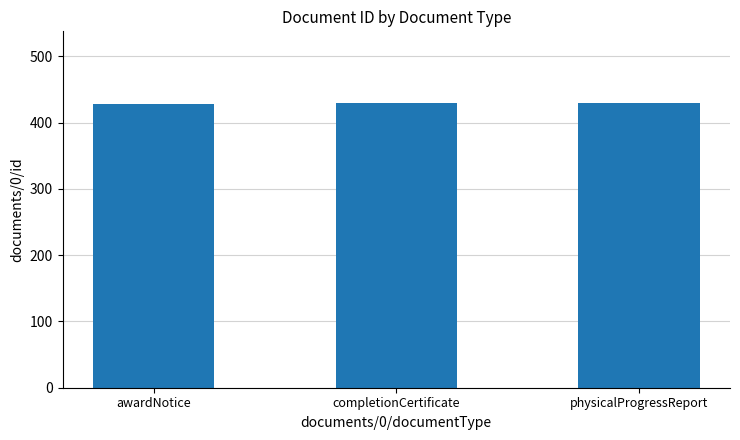

What value does the data have at awardNotice?

428